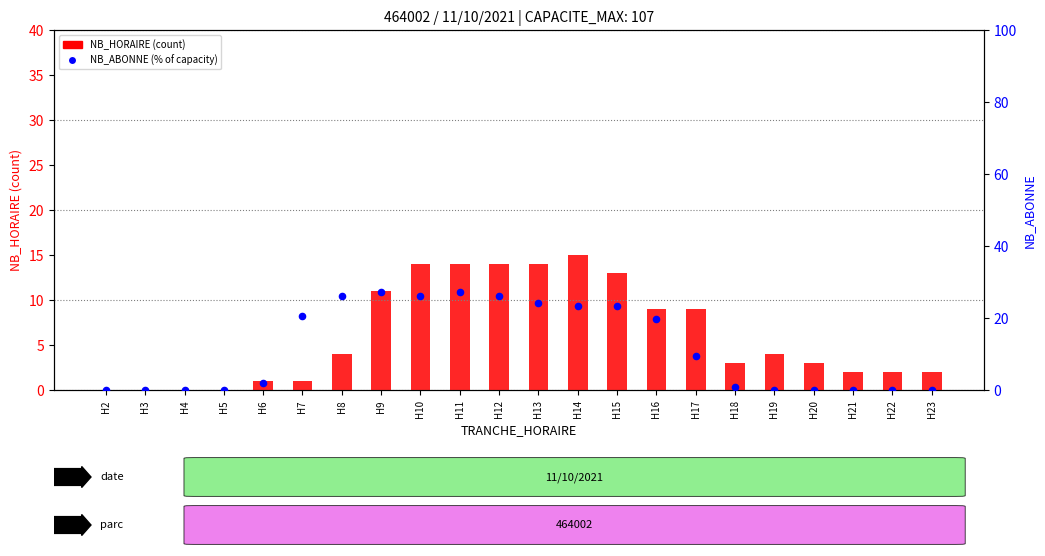

Which series contains the lowest Y value?

NB_HORAIRE (count)